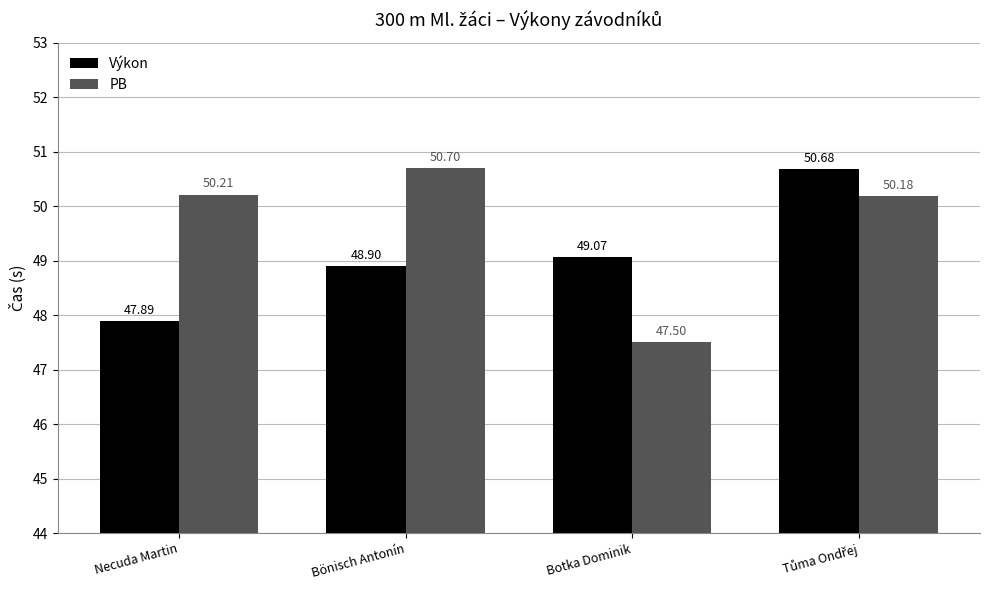

What is the total value across all series at Botka Dominik?

96.6